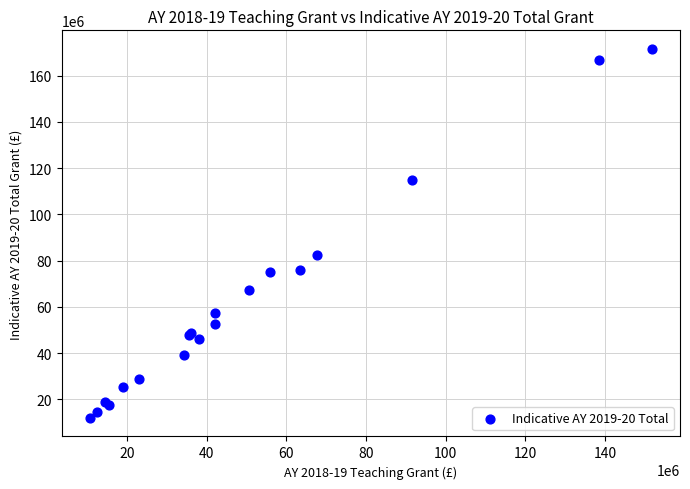

What Y value in the scatter plot is closest to 91764658?

82464100.6